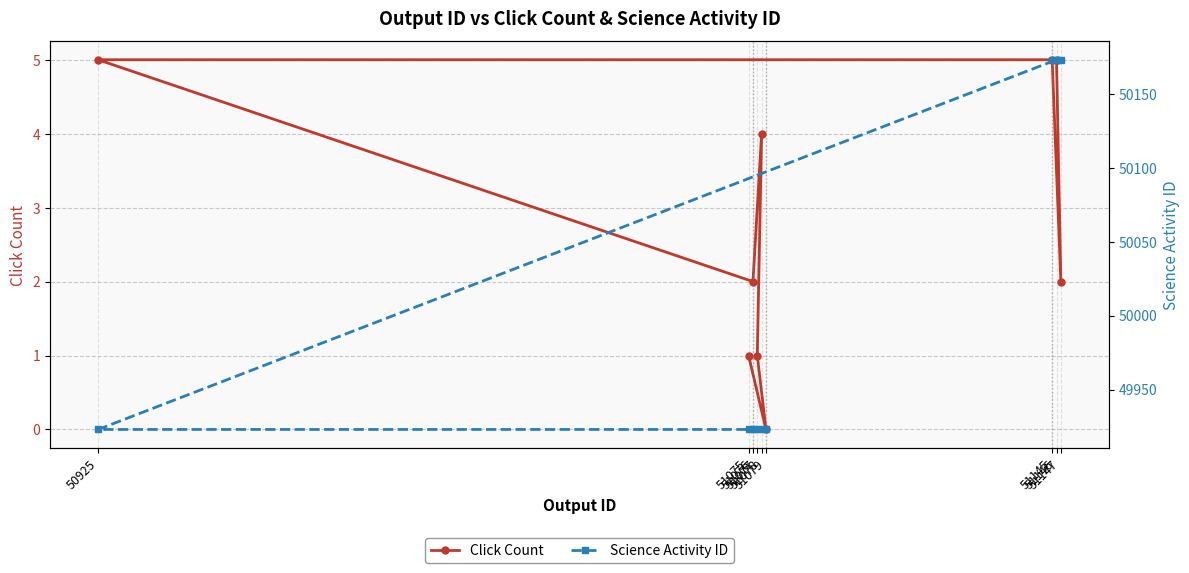

What value does the Science Activity ID series have at 51076?

49923